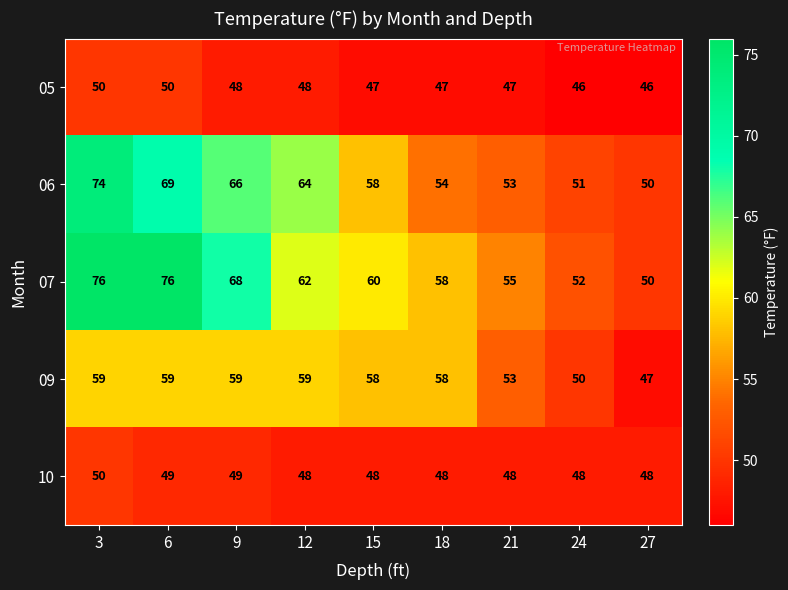

How many series are shown in this chart?

5